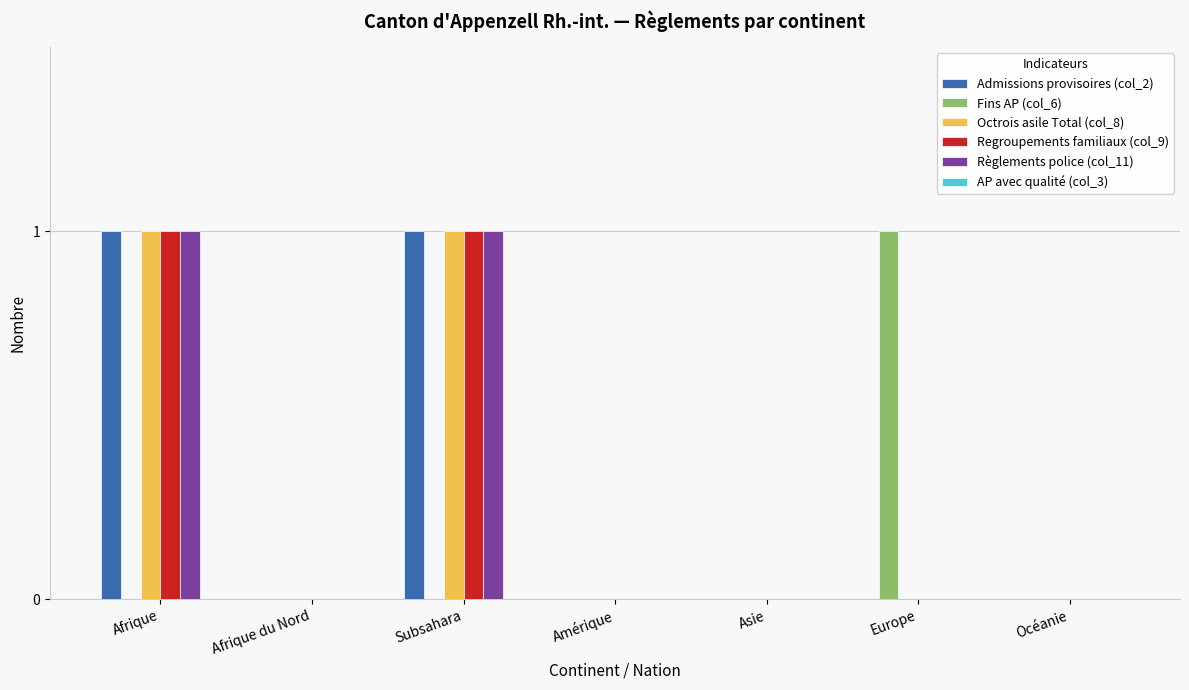

Are the bars grouped side by side (vs. stacked)?

Yes